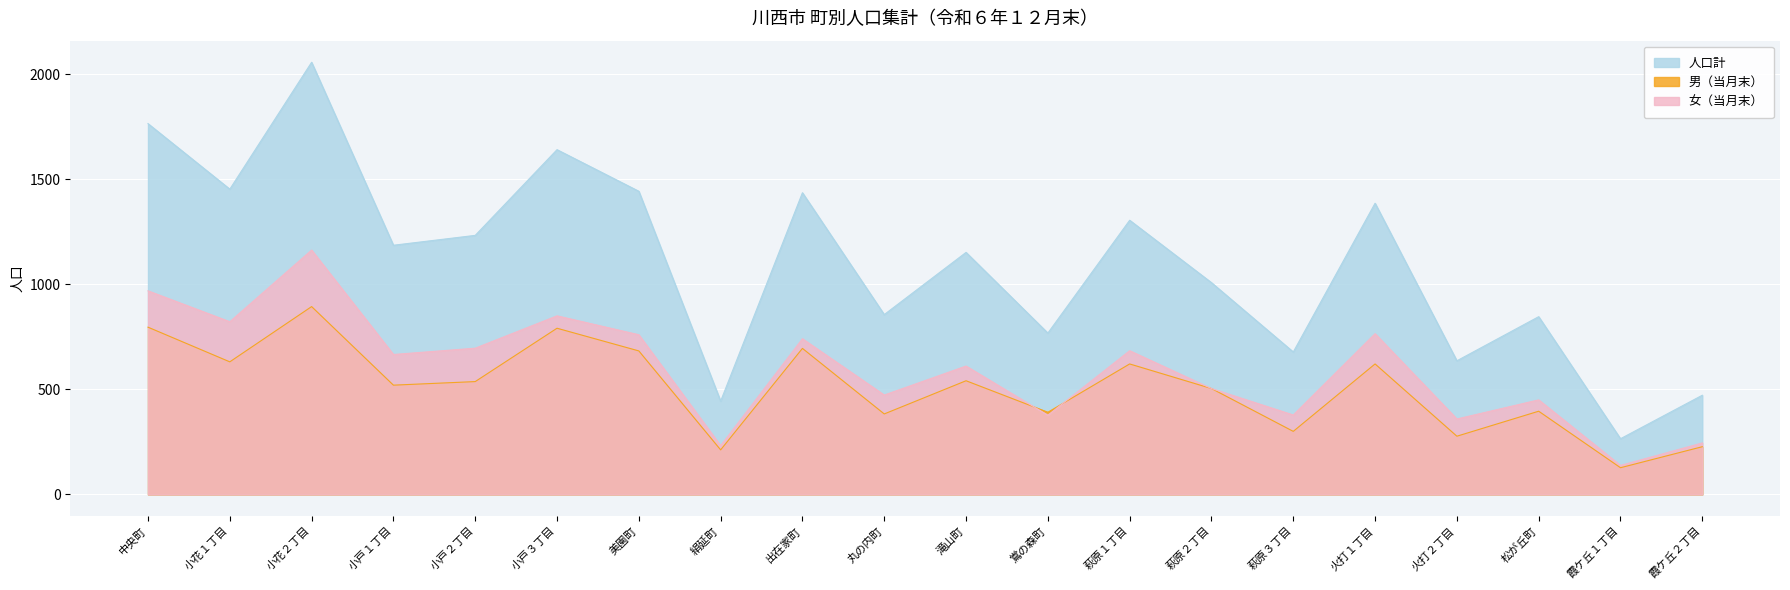

Is it true that 女（当月末） equals 1968 at 小花２丁目?

False